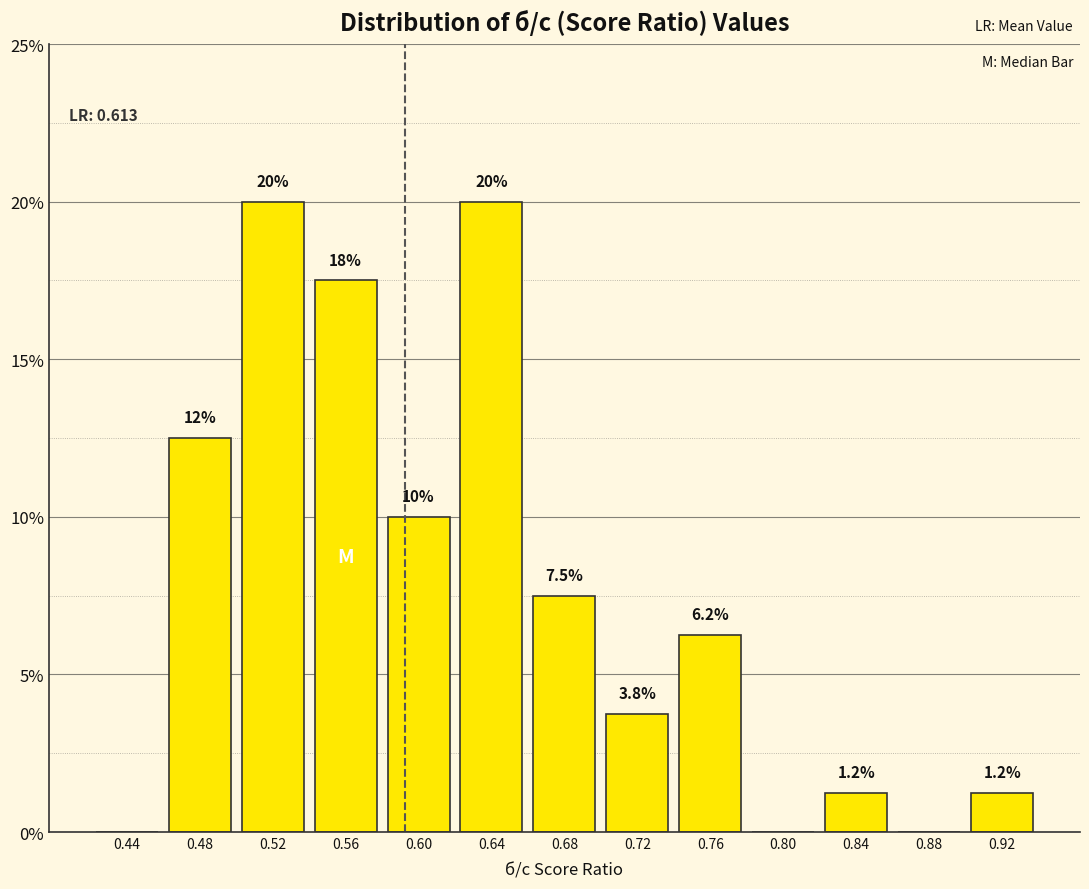

True or false: the data shows 1.2 at 0.92.

True